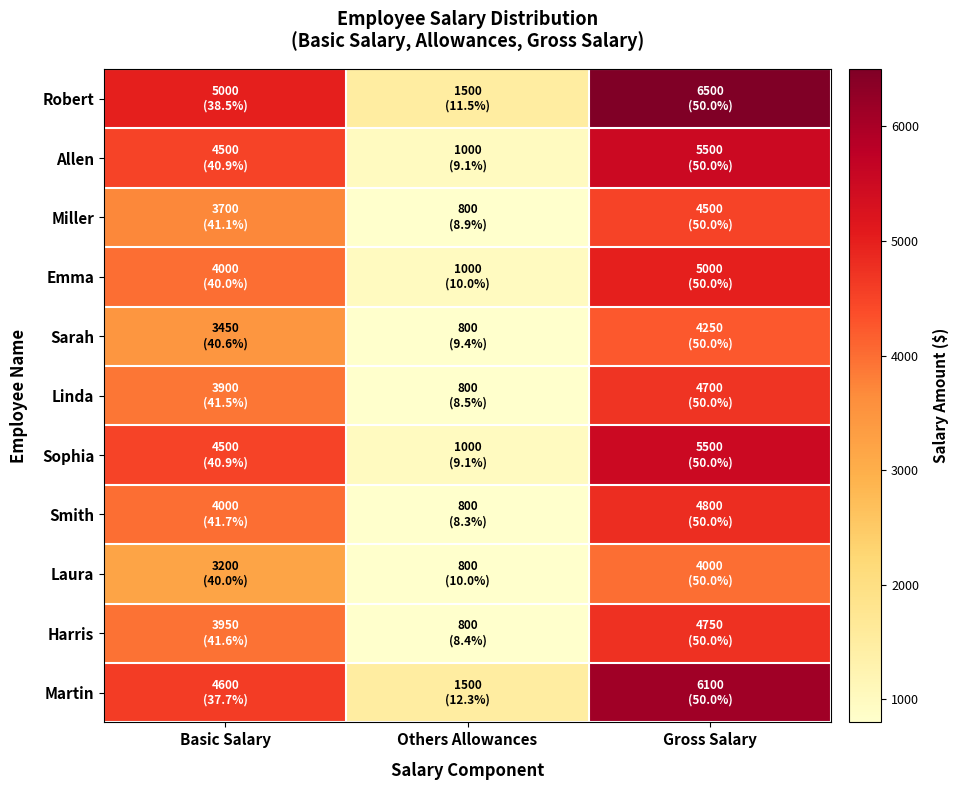

At how many categories does at least one series exceed 5022?

1